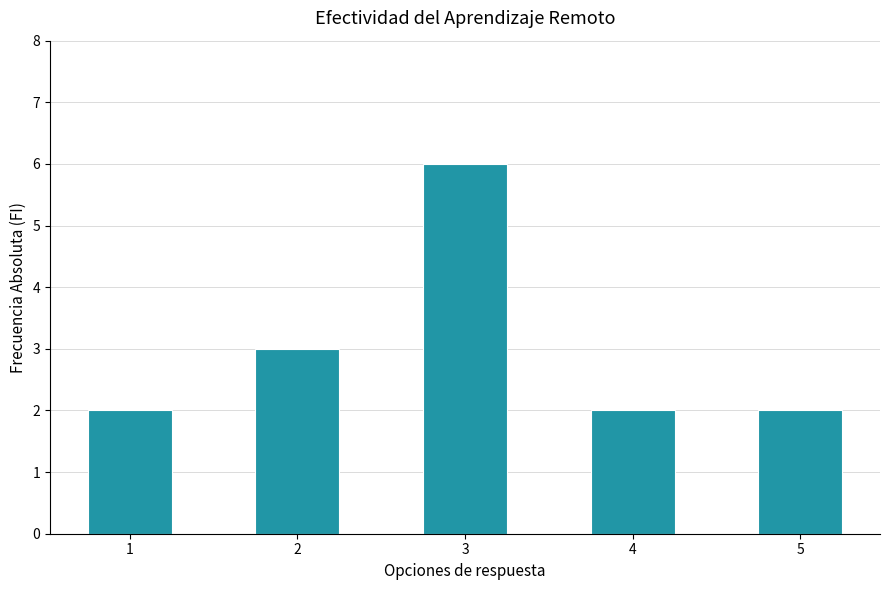

What is the difference between the maximum and minimum values?

4